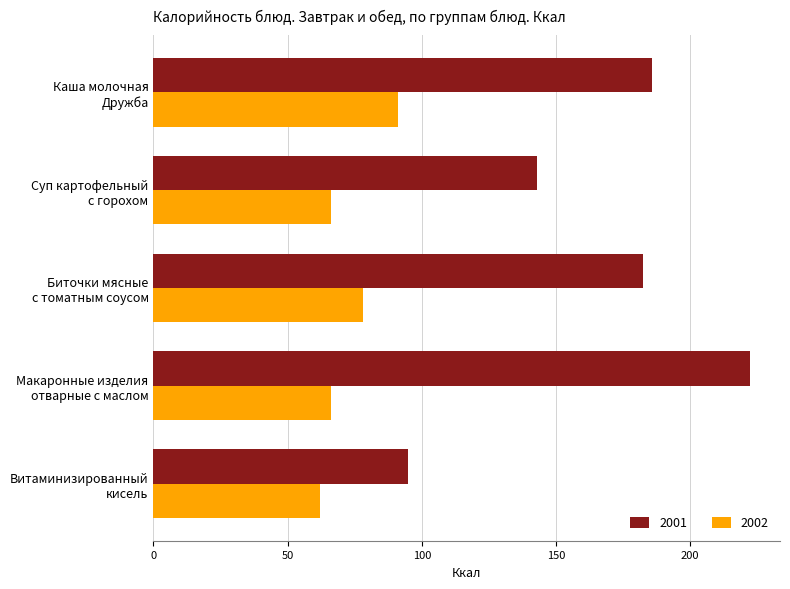

What is the difference between the second highest and second lowest values in the 2002 series?

12.0